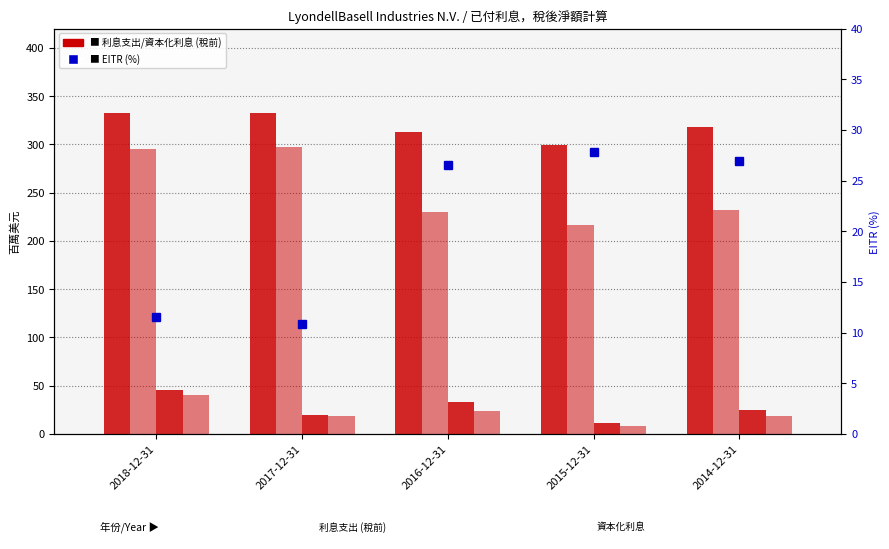

How many 資本化利息，稅後淨額 values are between 18 and 24?

3